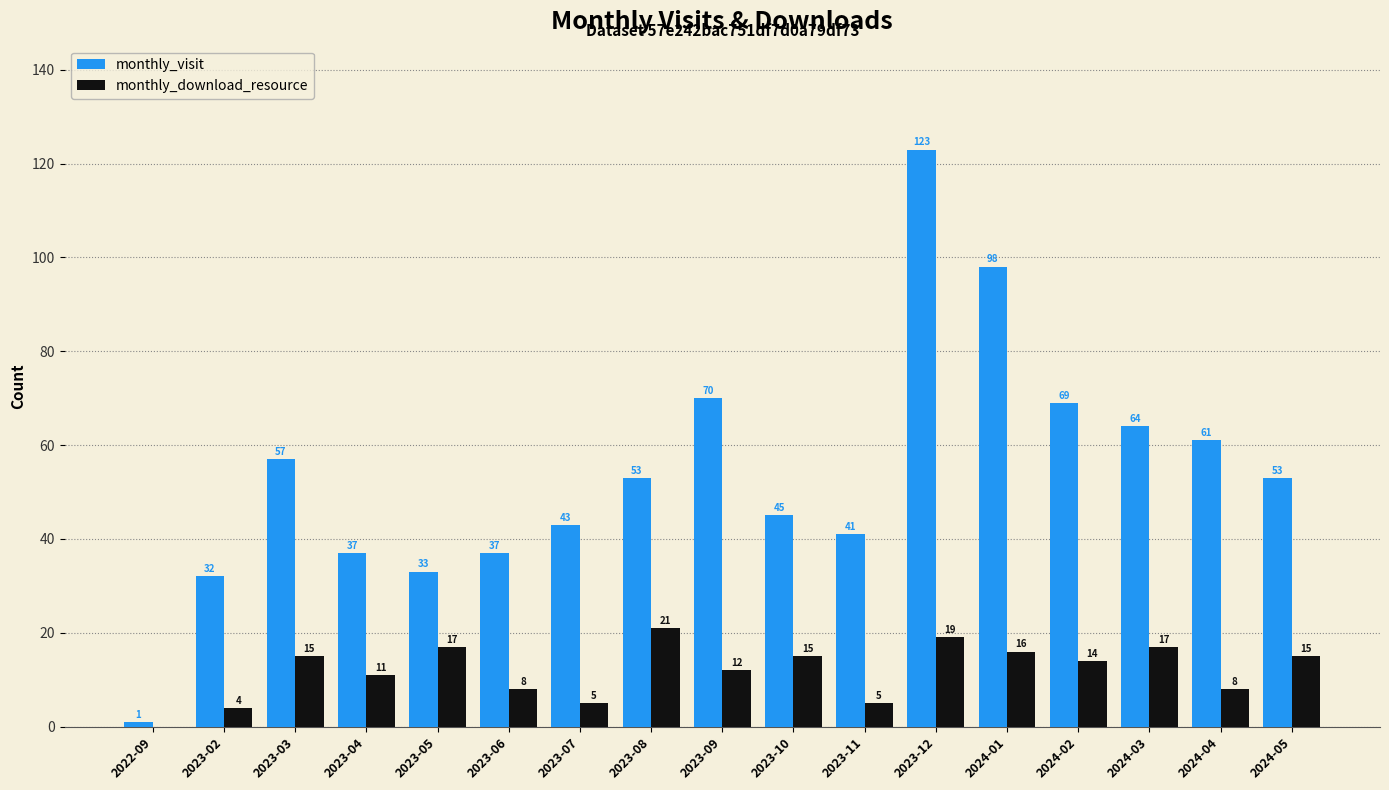

The monthly_visit series shows 26 at 2023-11. True or false?

False